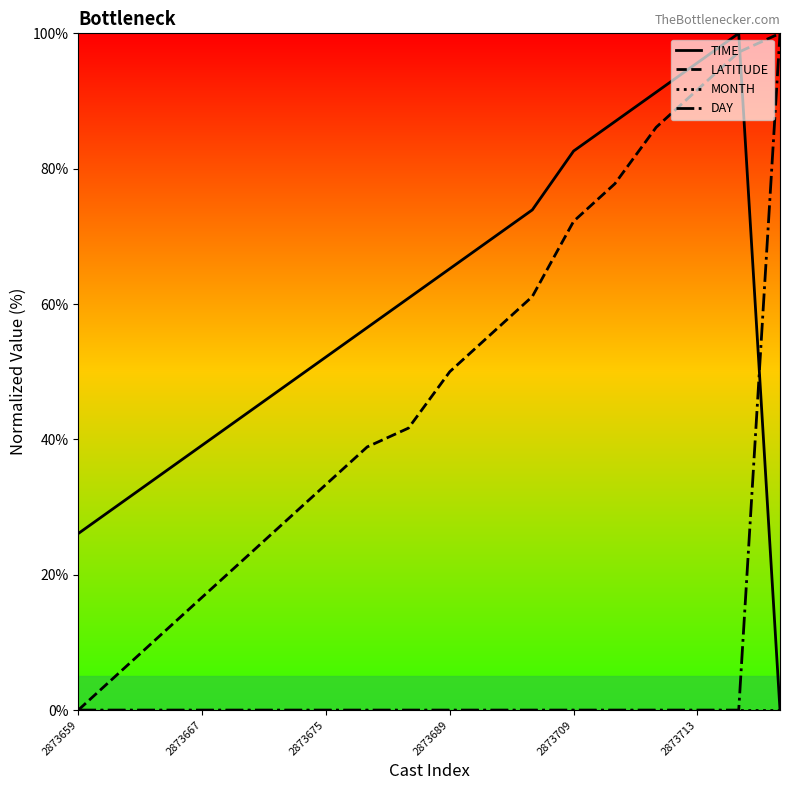

Which series has the largest total across all categories?

TIME